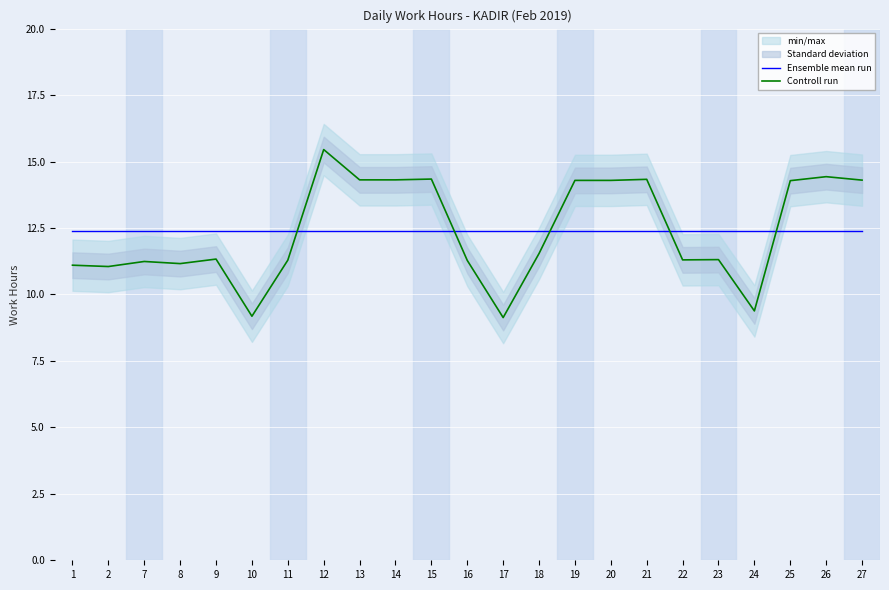

At which label is Ensemble mean run closest to 12?

1